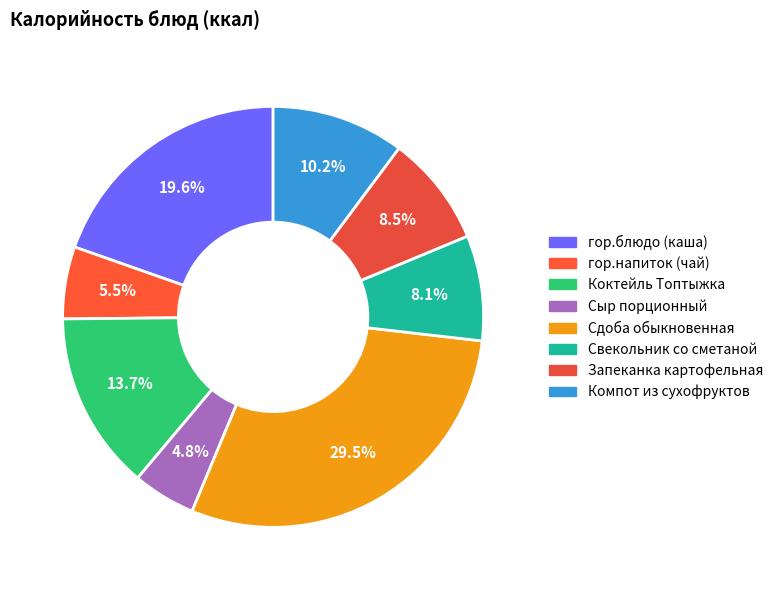

Combined, what portion of the pie is Сыр порционный and Свекольник со сметаной?

12.9%